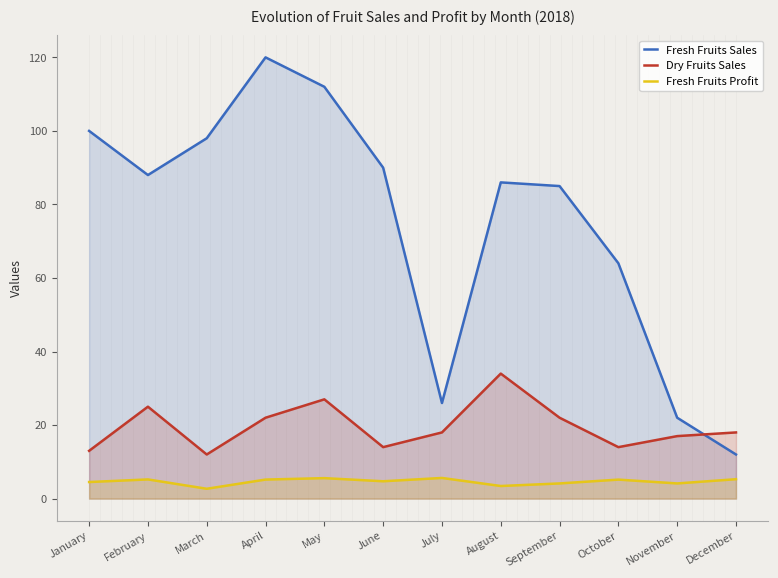

Where is Fresh Fruits Profit nearest to the value 4?

September